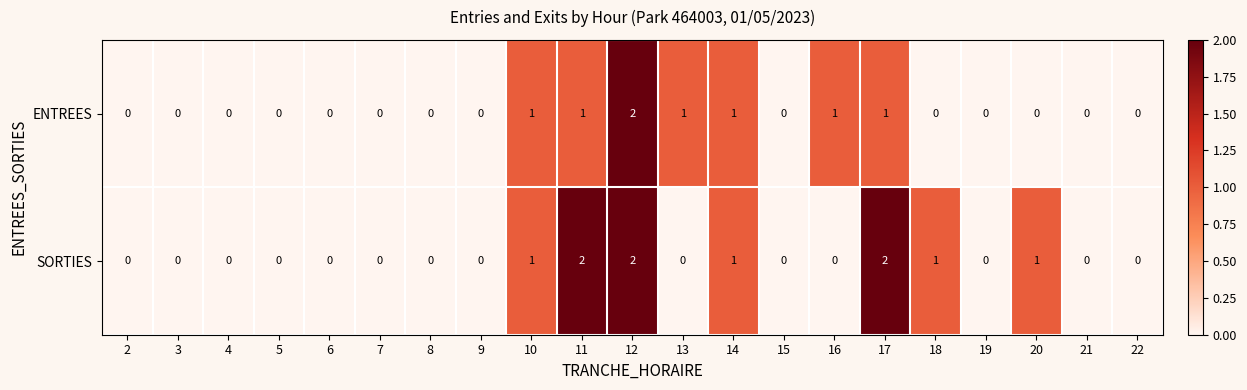

Count the SORTIES values in the range 0 to 1.

18